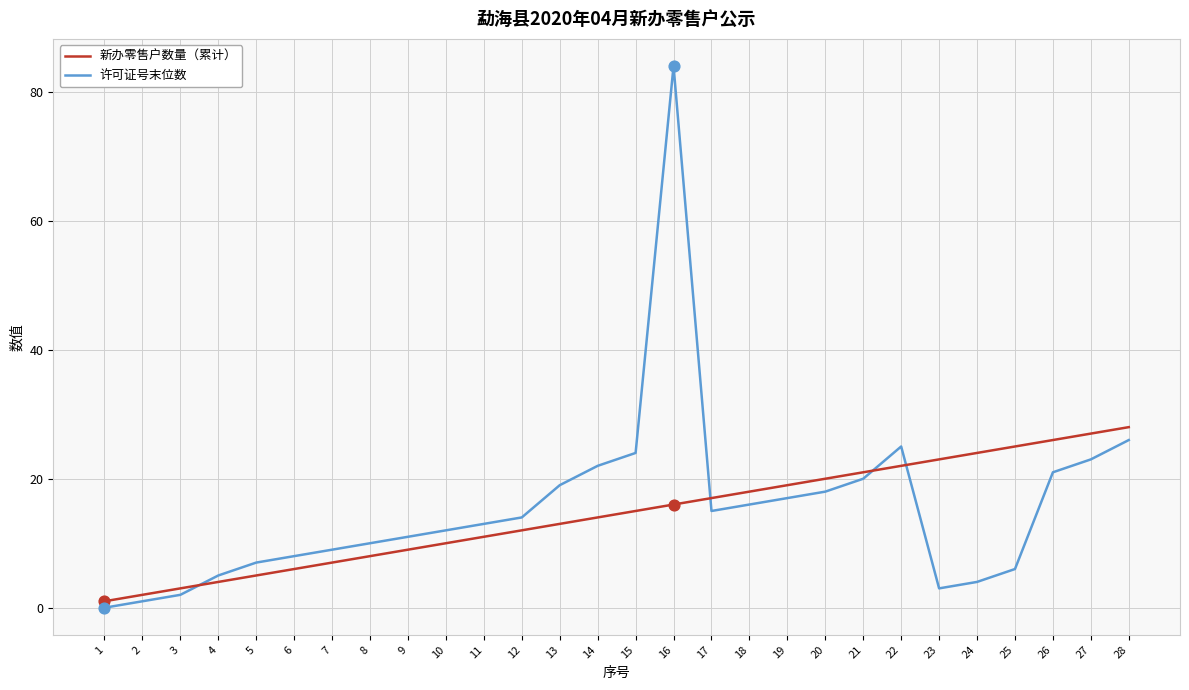

Between 8 and 15, which series saw the biggest shift?

许可证号末位数